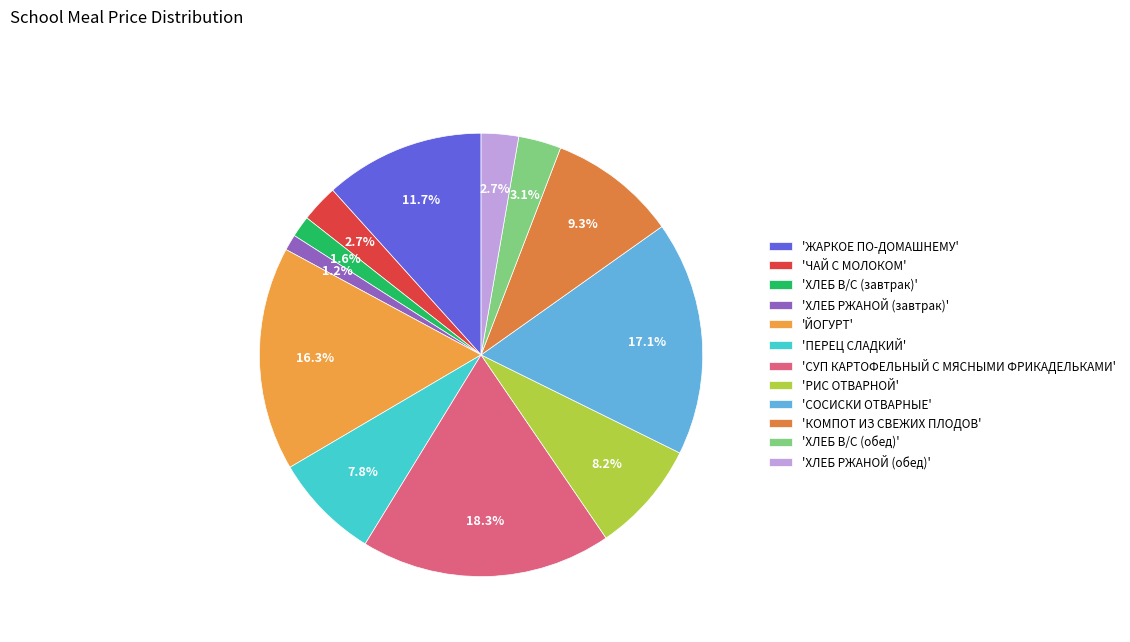

How many segments does this pie chart have?

12